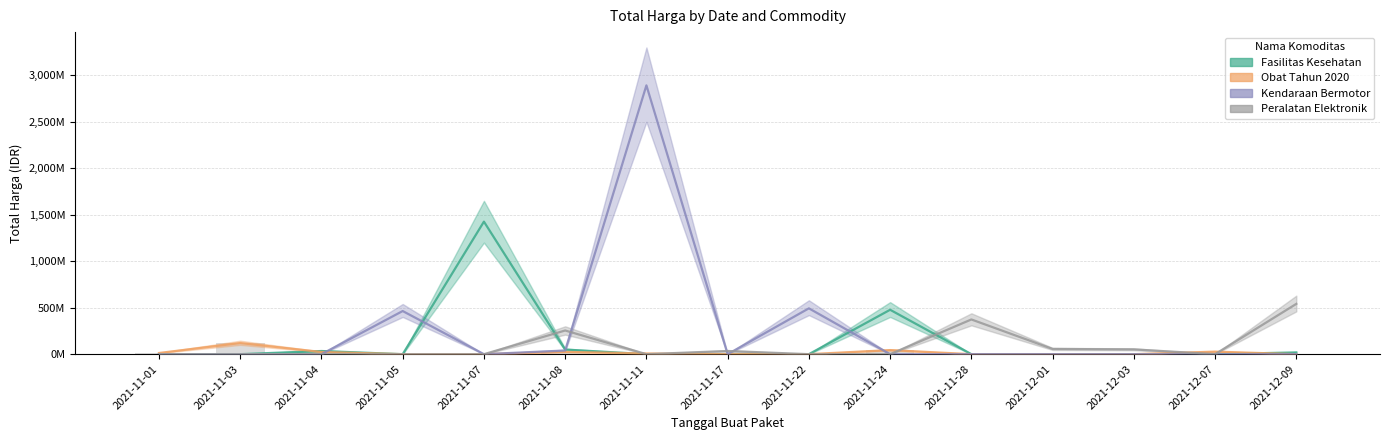

Does the chart contain stacked bars?

No